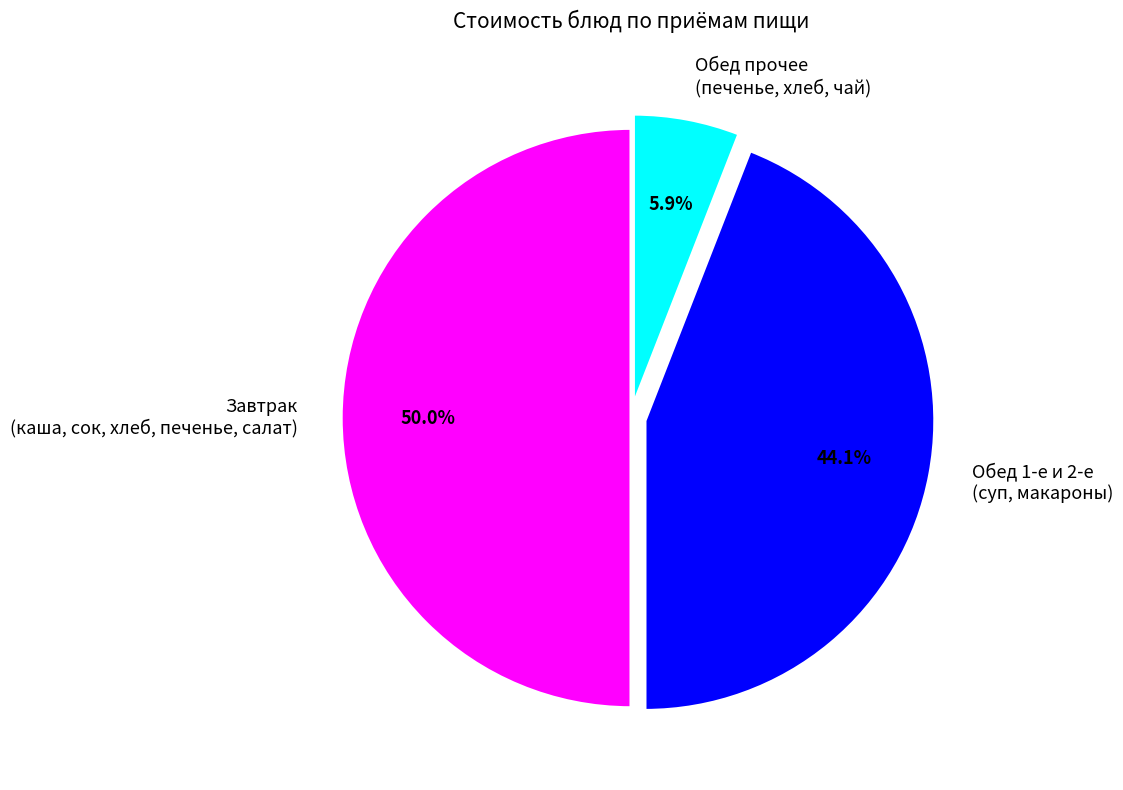

How many segments does this pie chart have?

3